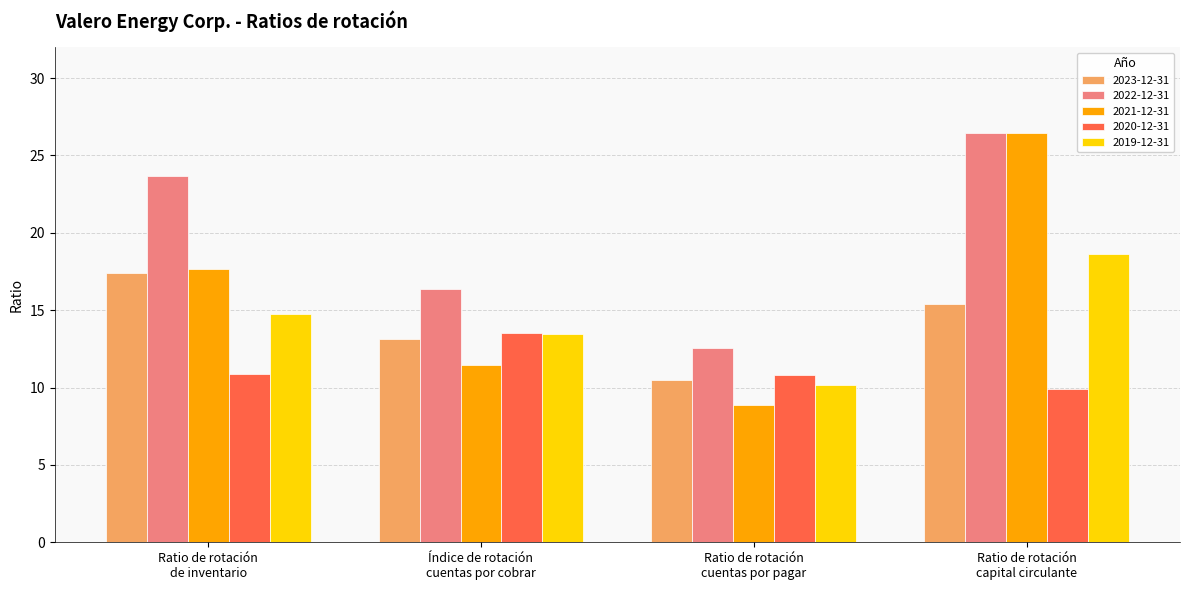

Which series has the widest spread of values?

2021-12-31